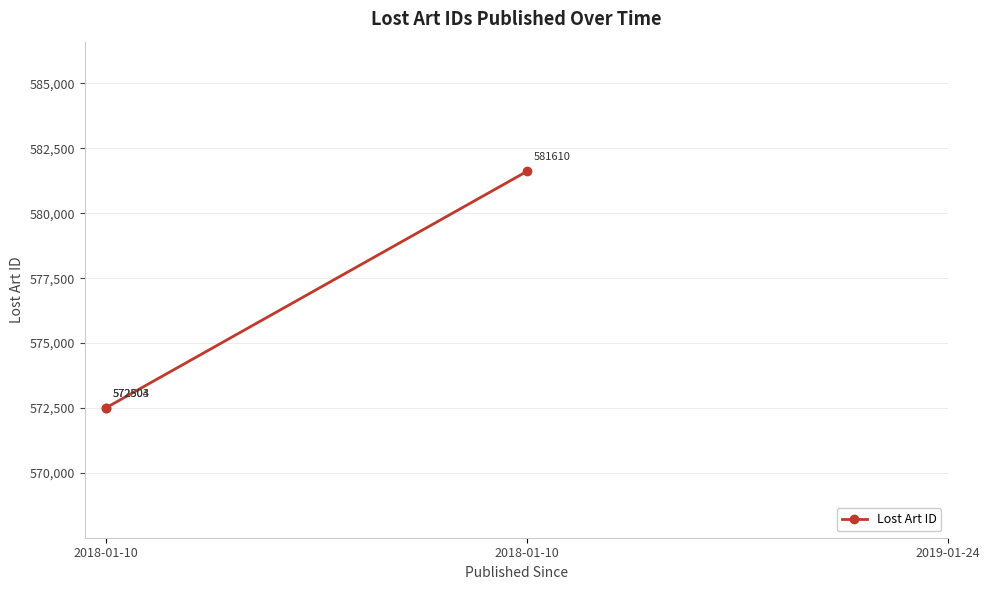

What is the difference between the second highest and minimum values?

1